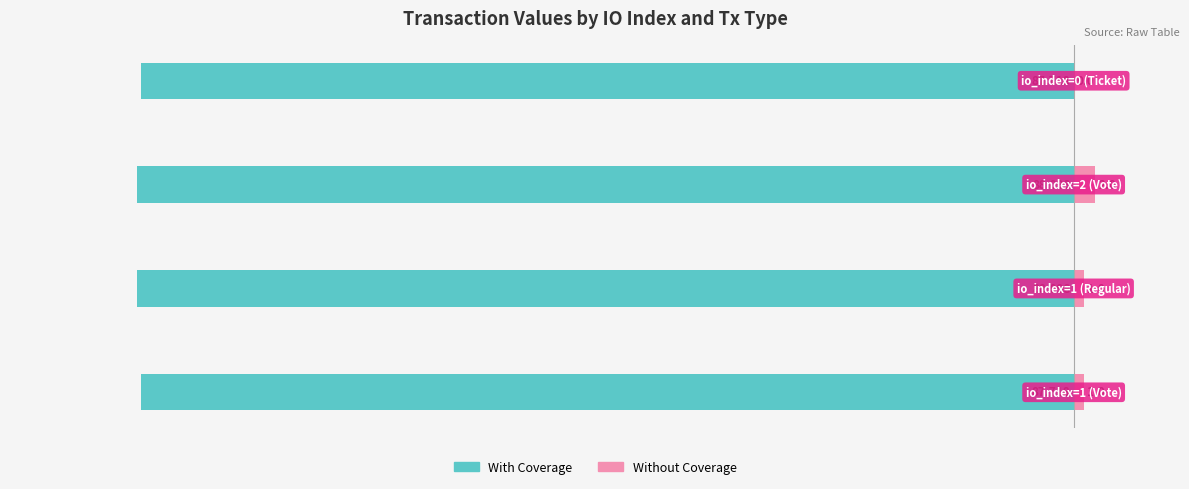

Reading left to right, transcribe all the data shown in this chart.

With Coverage: 0=-87.7	1=-88.1	2=-88.1	3=-87.7
Without Coverage: 0=1.0	1=1.0	2=2.0	3=0.0